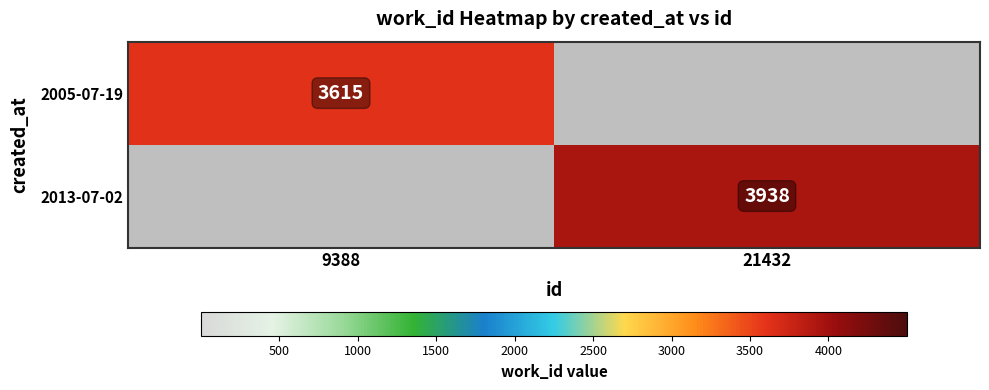

True or false: 2005-07-19 has a value of 1437 at 9388.

False